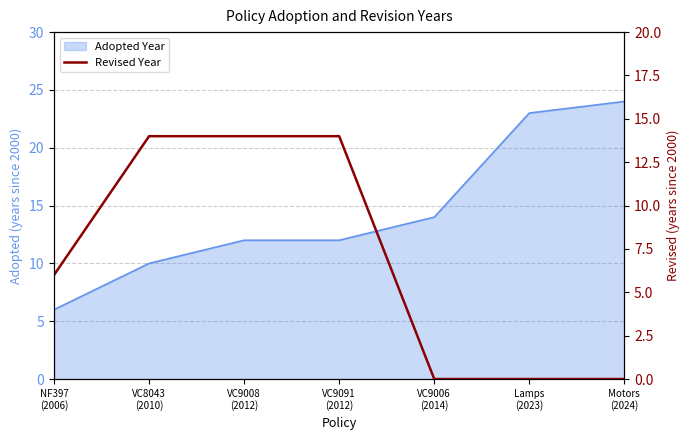

What is the label of the 2nd point from the left?

VC8043
(2010)